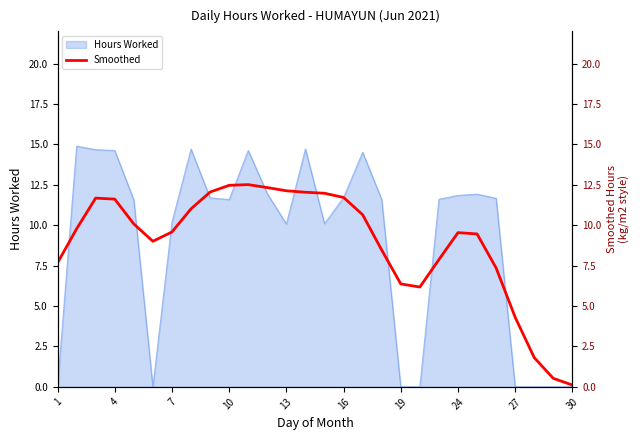

What is the maximum value for Hours Worked?

14.9